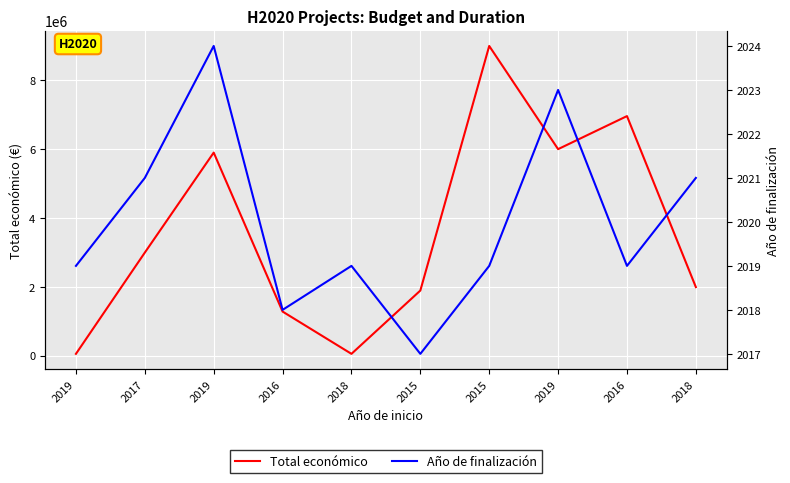

How many lines are shown in the chart?

2